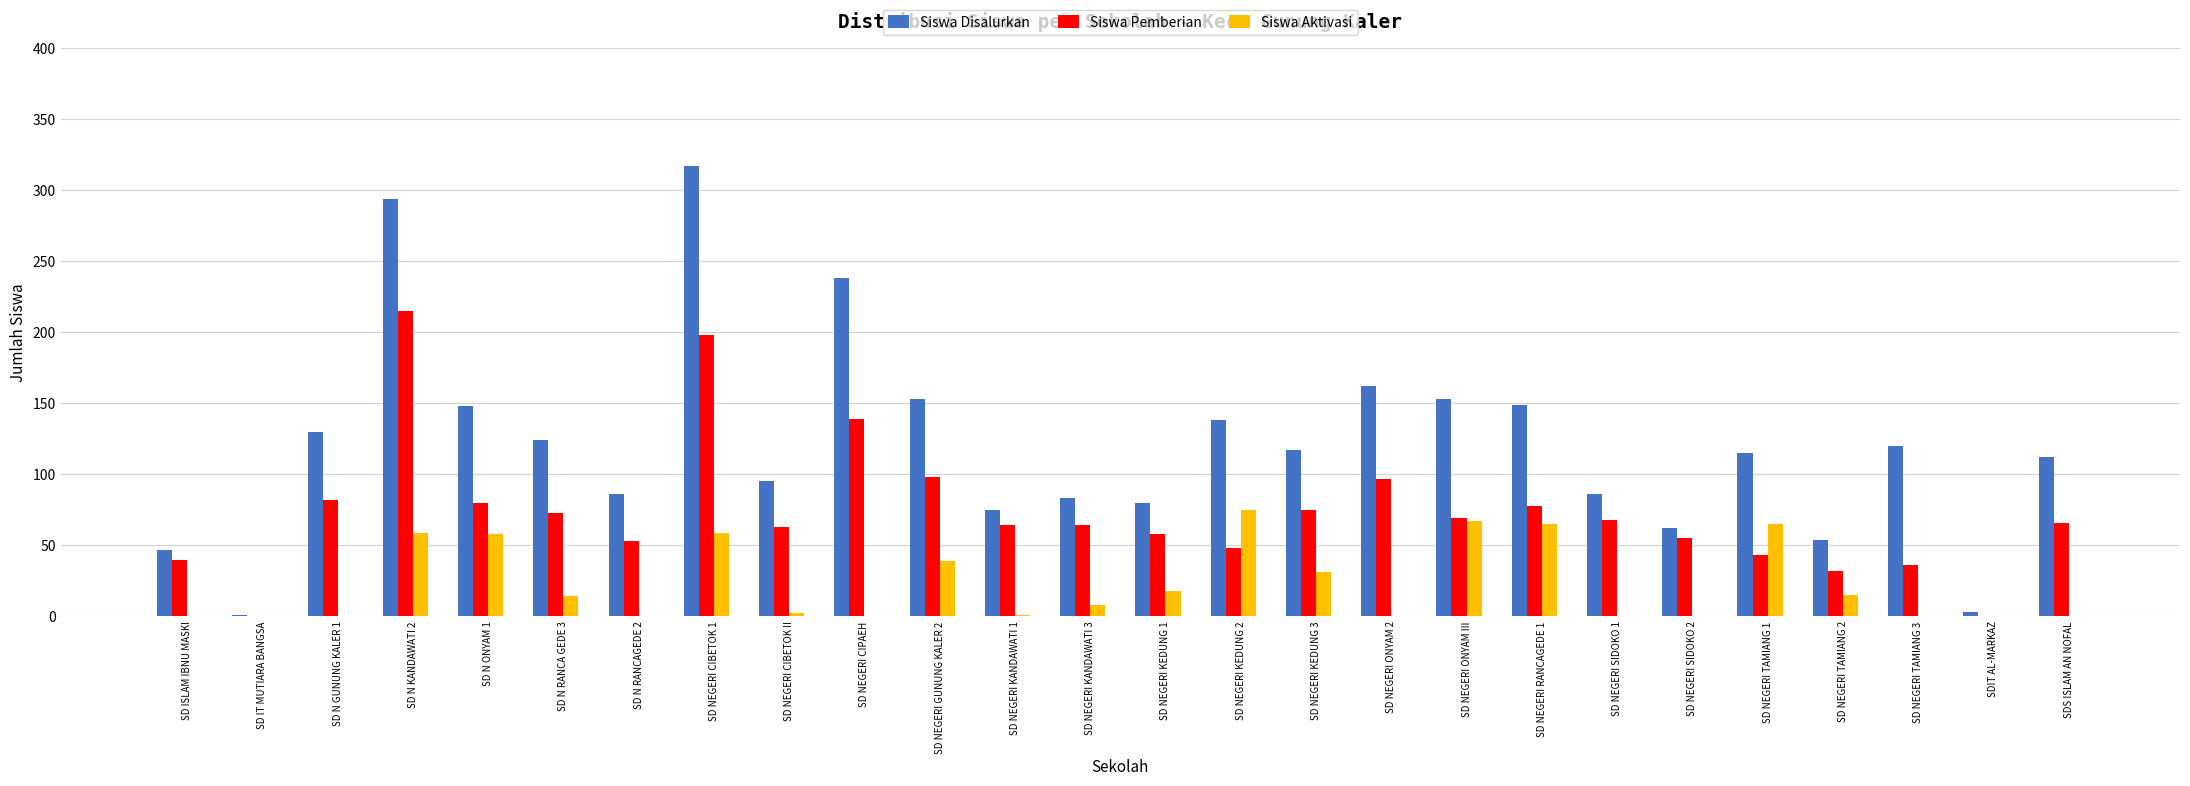

Between SD N KANDAWATI 2 and SD NEGERI KANDAWATI 1, which series saw the biggest shift?

Siswa Disalurkan